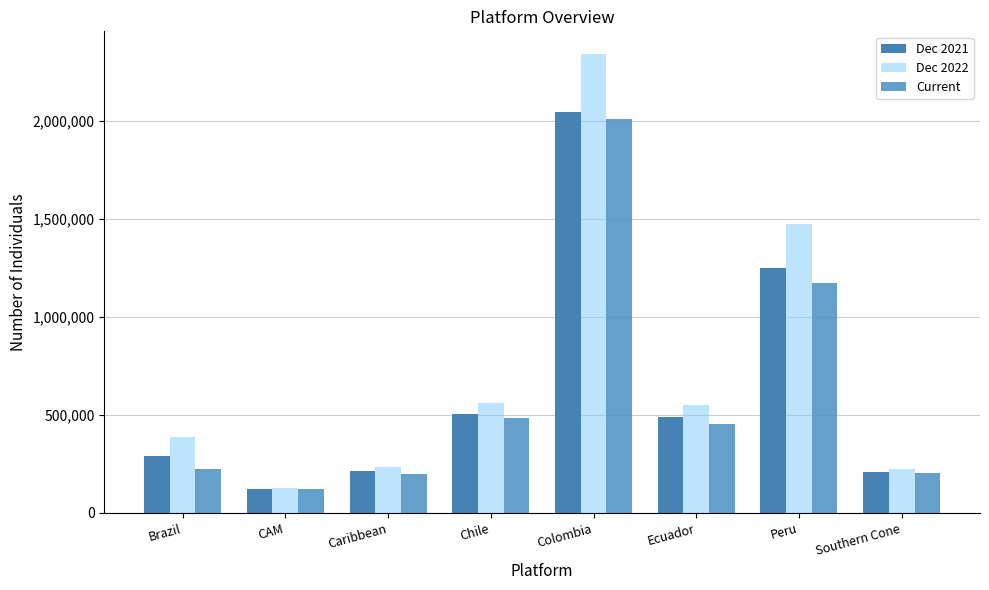

Which series has the largest range (max minus min)?

Dec 2022